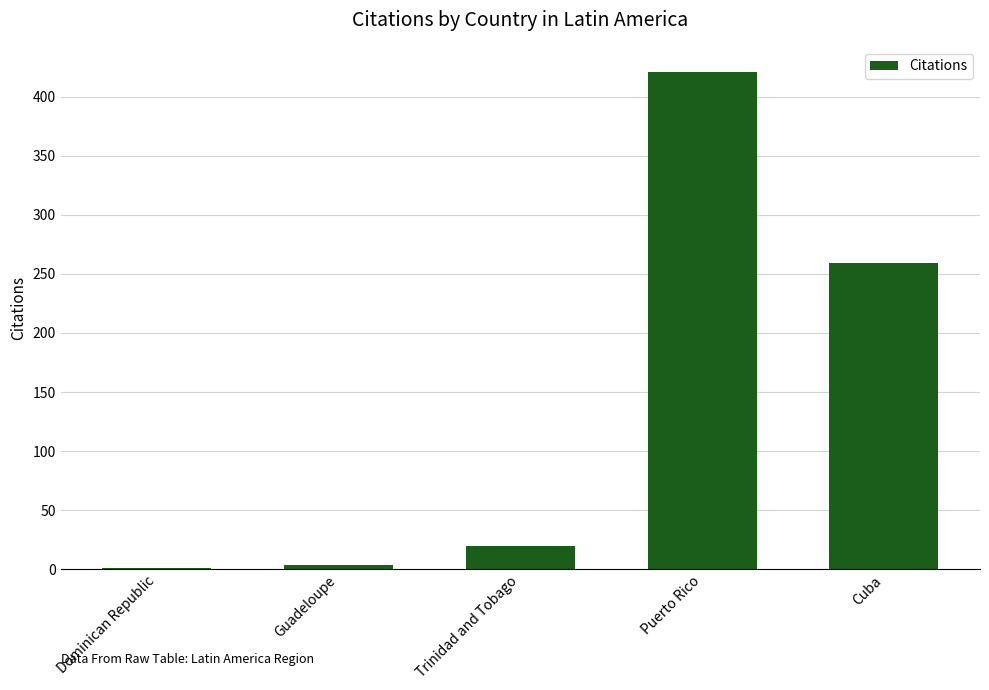

Reading right to left, what are all the values shown in this chart?

Cuba=259	Puerto Rico=421	Trinidad and Tobago=20	Guadeloupe=4	Dominican Republic=1